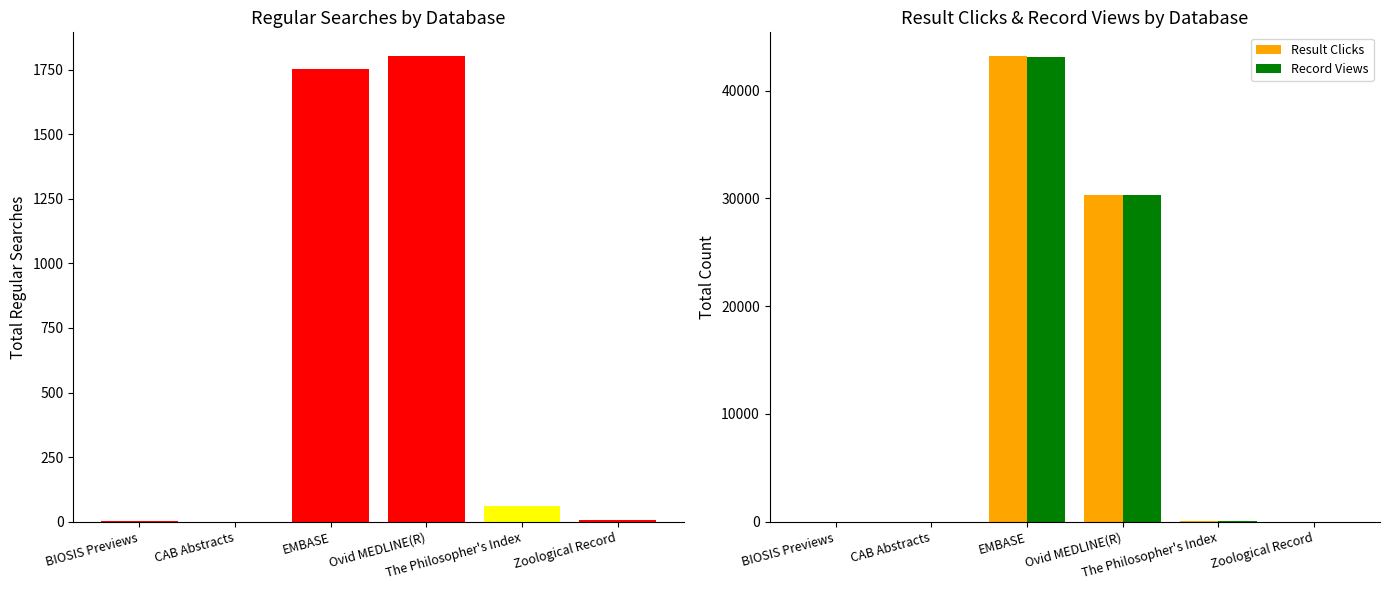

Where does the Result Clicks series first go above 77?

EMBASE